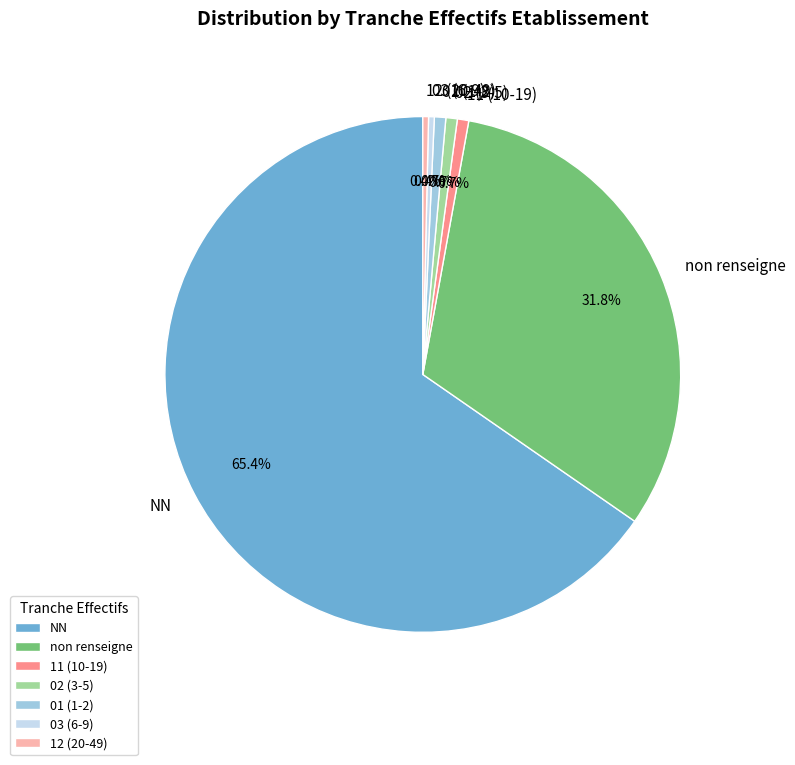

What portion of the pie excludes 03 (6-9)?

99.6%